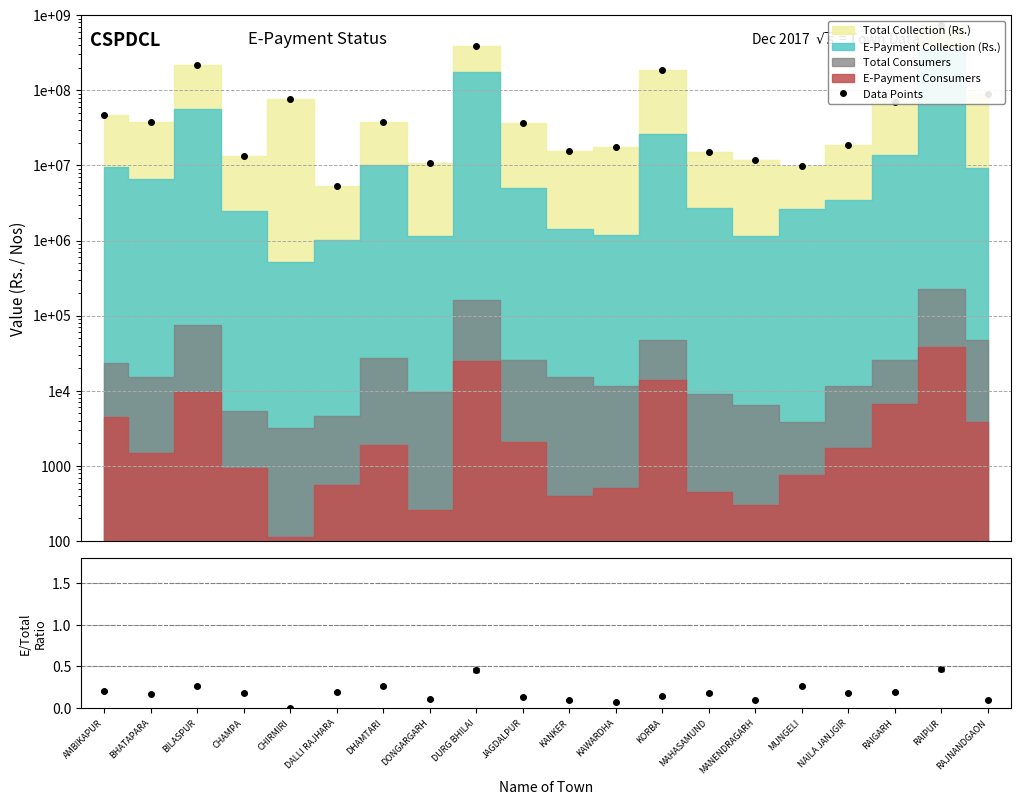

In Collection Ratio, how many points are lower than both neighbors (excluding endpoints)?

6